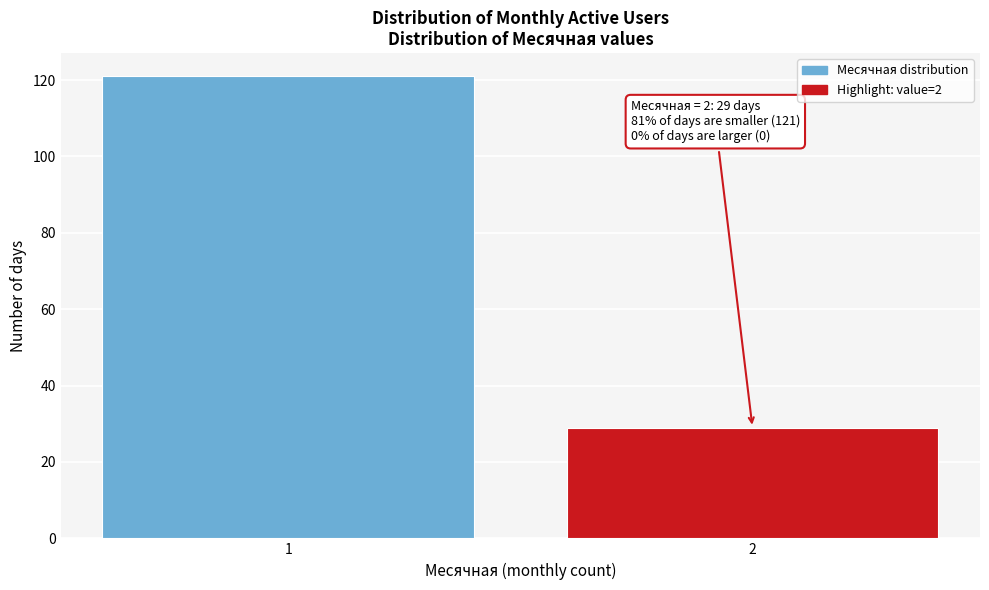

Reading left to right, transcribe all the data shown in this chart.

1=121	2=29